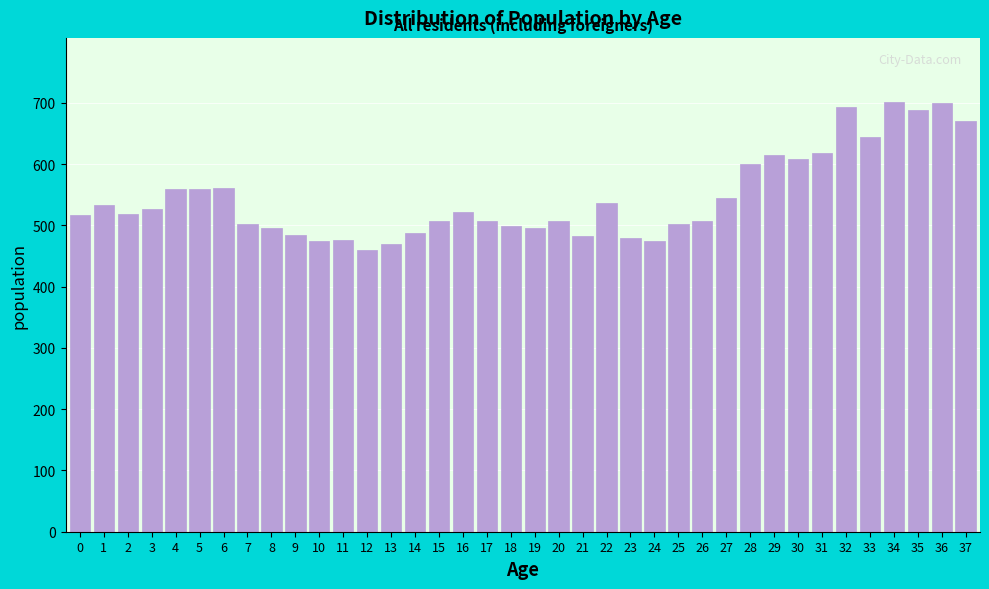

What is the approximate value at 21?

482